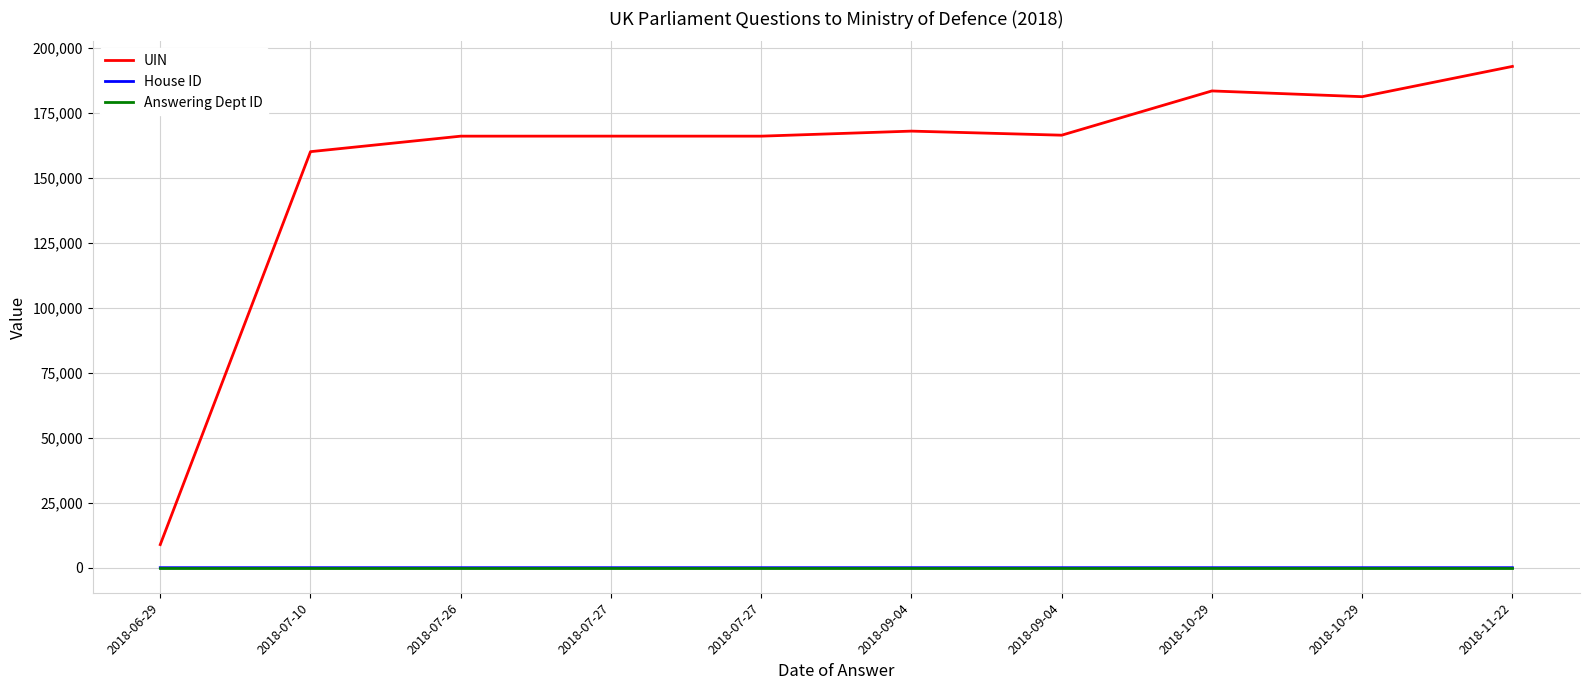

Reading right to left, extract all data points from this chart.

UIN: 192944	181294	183508	166472	168042	166101	166110	166100	160132	8886
House ID: 1	1	1	1	1	1	1	1	1	2
Answering Dept ID: 11	11	11	11	11	11	11	11	11	11